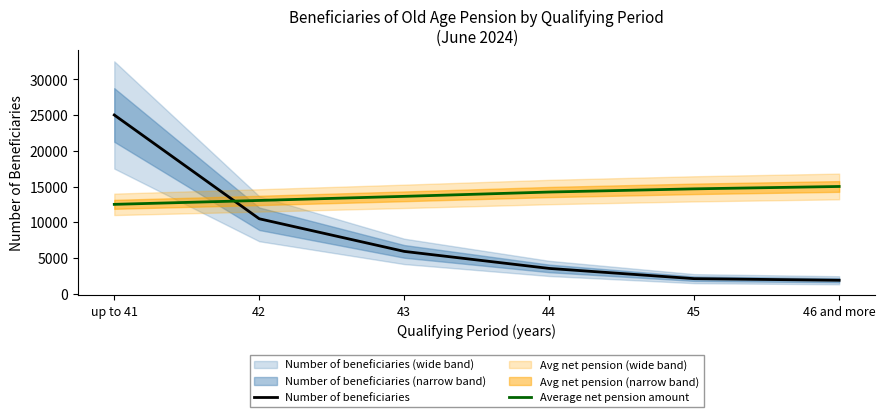

What is the total value across all series at 43?

19551.7